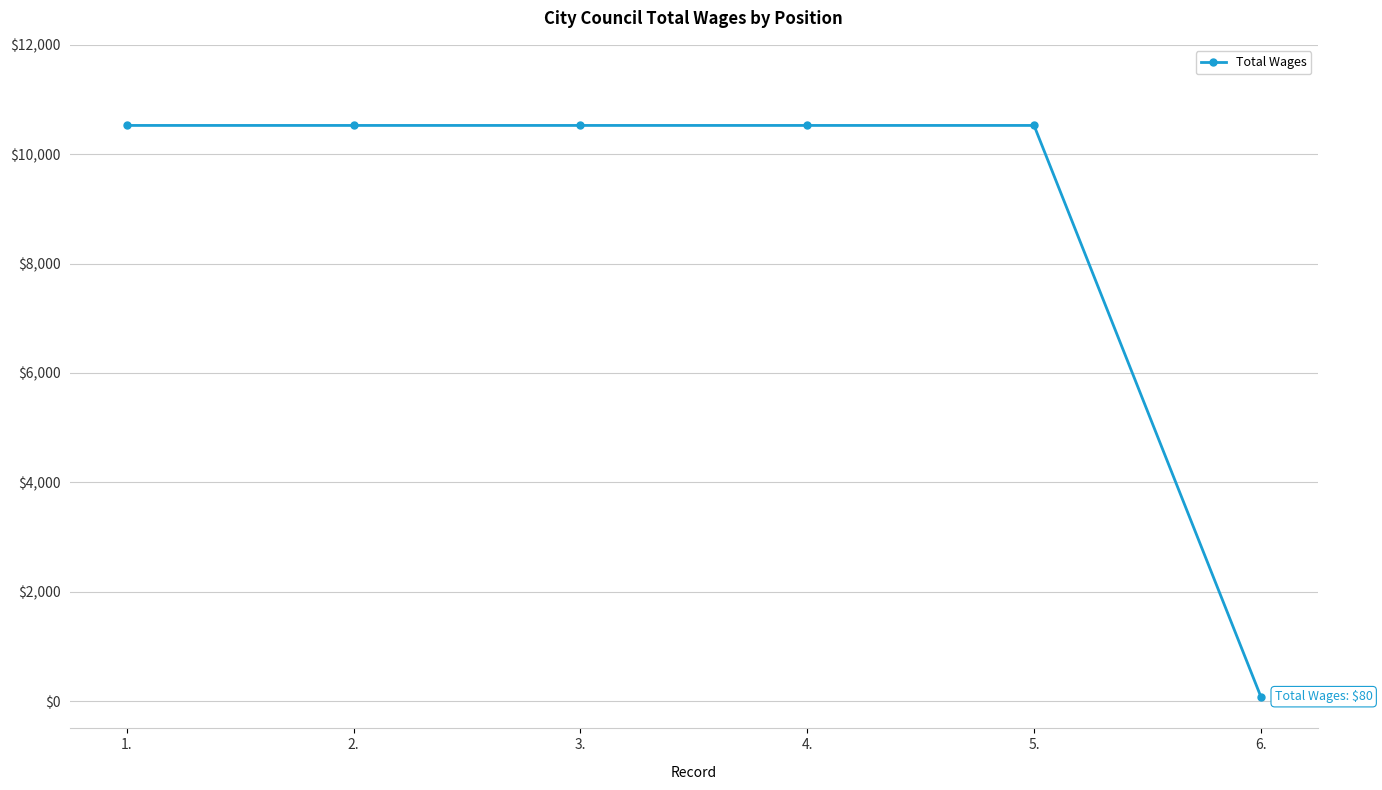

Is it true that the value at 1. is 18725?

False